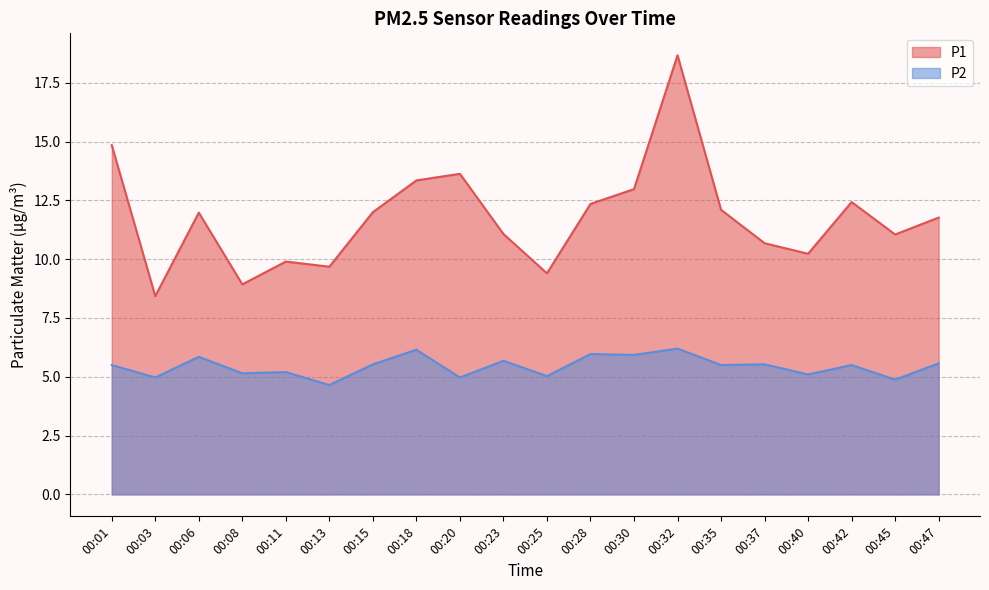

How many series are shown in this chart?

2